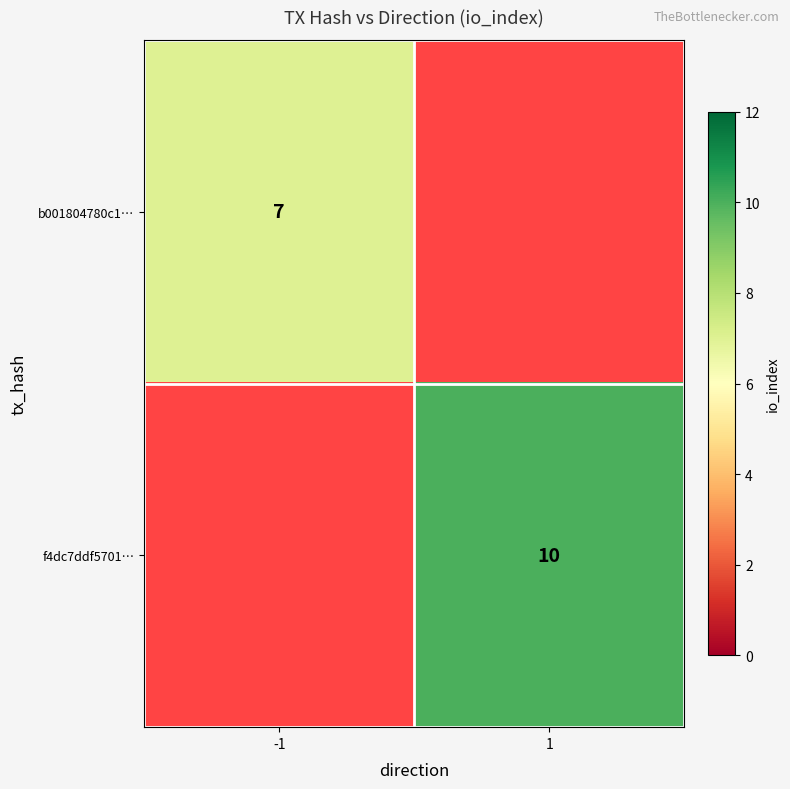

The value of f4dc7ddf5701… at 1 is 10. True or false?

True